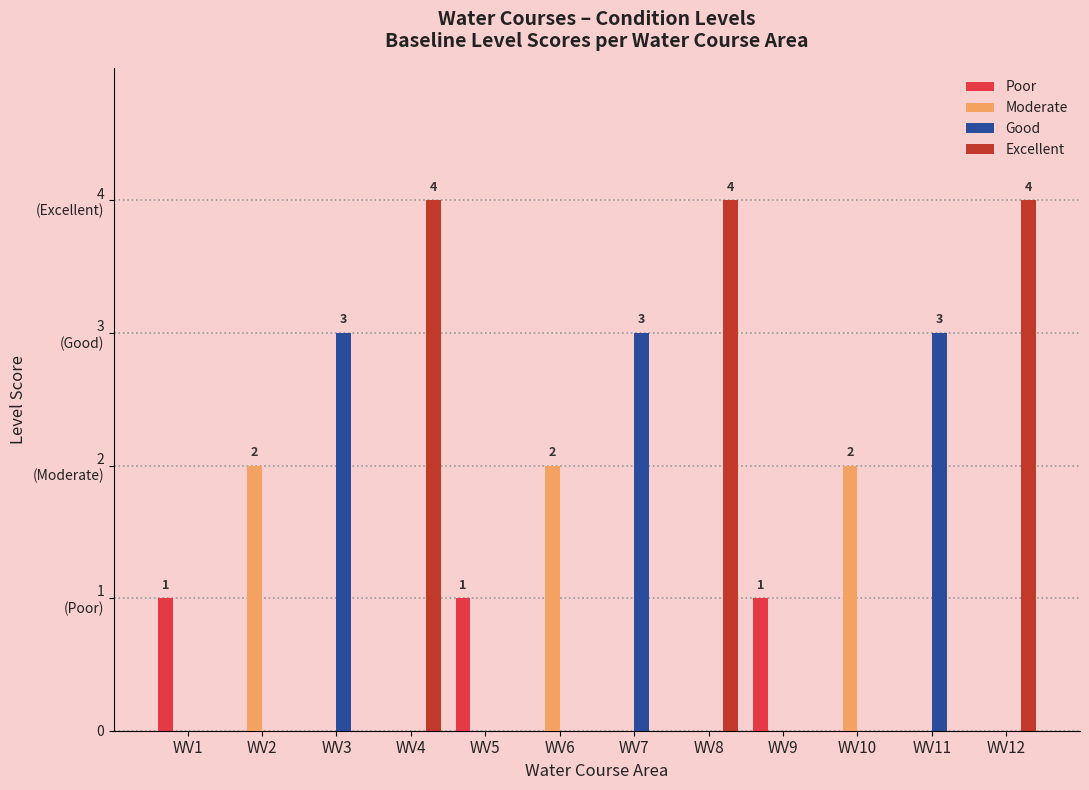

Reading left to right, extract all data points from this chart.

Poor: 1	0	0	0	1	0	0	0	1	0	0	0
Moderate: 0	2	0	0	0	2	0	0	0	2	0	0
Good: 0	0	3	0	0	0	3	0	0	0	3	0
Excellent: 0	0	0	4	0	0	0	4	0	0	0	4